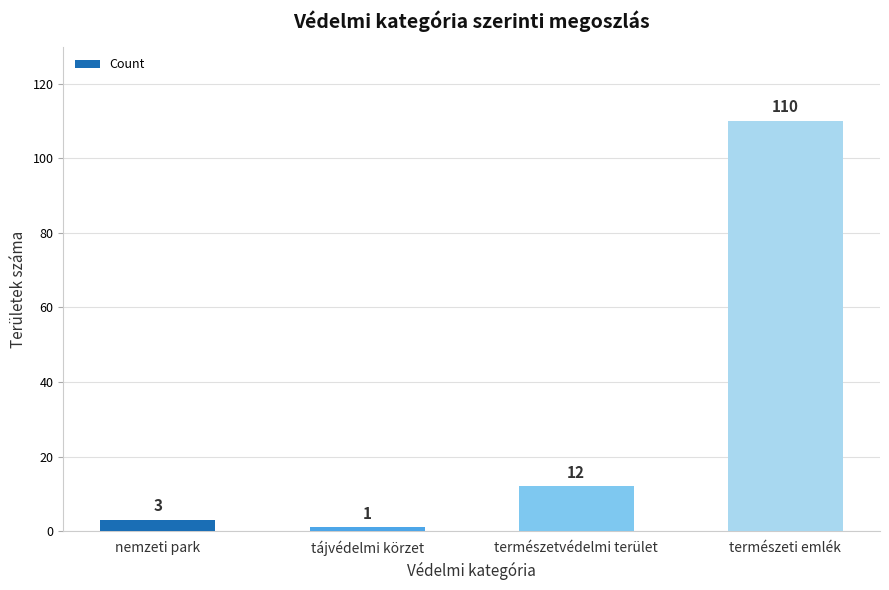

Where is the data nearest to the value 55?

természetvédelmi terület